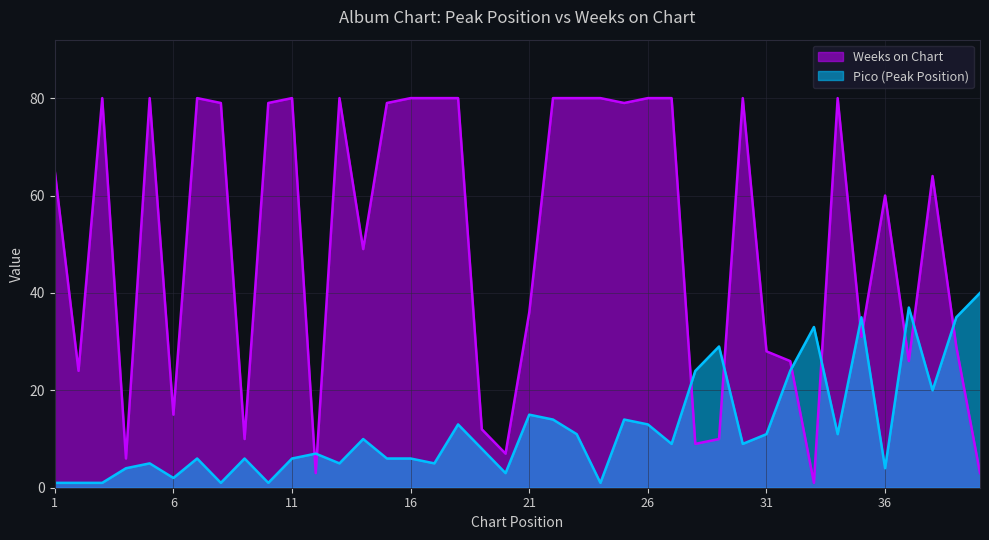

True or false: Pico has a value of 5 at 17.

True